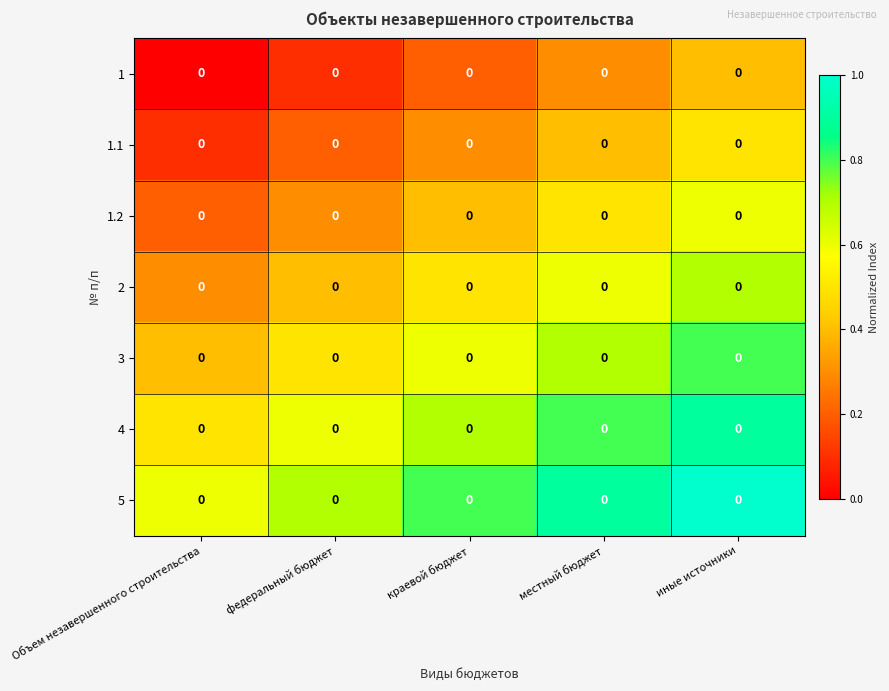

Reading left to right, what are all the values shown in this chart?

1: Объем незавершенного строительства=0.0	федеральный бюджет=0.0	краевой бюджет=0.0	местный бюджет=0.0	иные источники=0.0
1.1: Объем незавершенного строительства=0.0	федеральный бюджет=0.0	краевой бюджет=0.0	местный бюджет=0.0	иные источники=0.0
1.2: Объем незавершенного строительства=0.0	федеральный бюджет=0.0	краевой бюджет=0.0	местный бюджет=0.0	иные источники=0.0
2: Объем незавершенного строительства=0.0	федеральный бюджет=0.0	краевой бюджет=0.0	местный бюджет=0.0	иные источники=0.0
3: Объем незавершенного строительства=0.0	федеральный бюджет=0.0	краевой бюджет=0.0	местный бюджет=0.0	иные источники=0.0
4: Объем незавершенного строительства=0.0	федеральный бюджет=0.0	краевой бюджет=0.0	местный бюджет=0.0	иные источники=0.0
5: Объем незавершенного строительства=0.0	федеральный бюджет=0.0	краевой бюджет=0.0	местный бюджет=0.0	иные источники=0.0